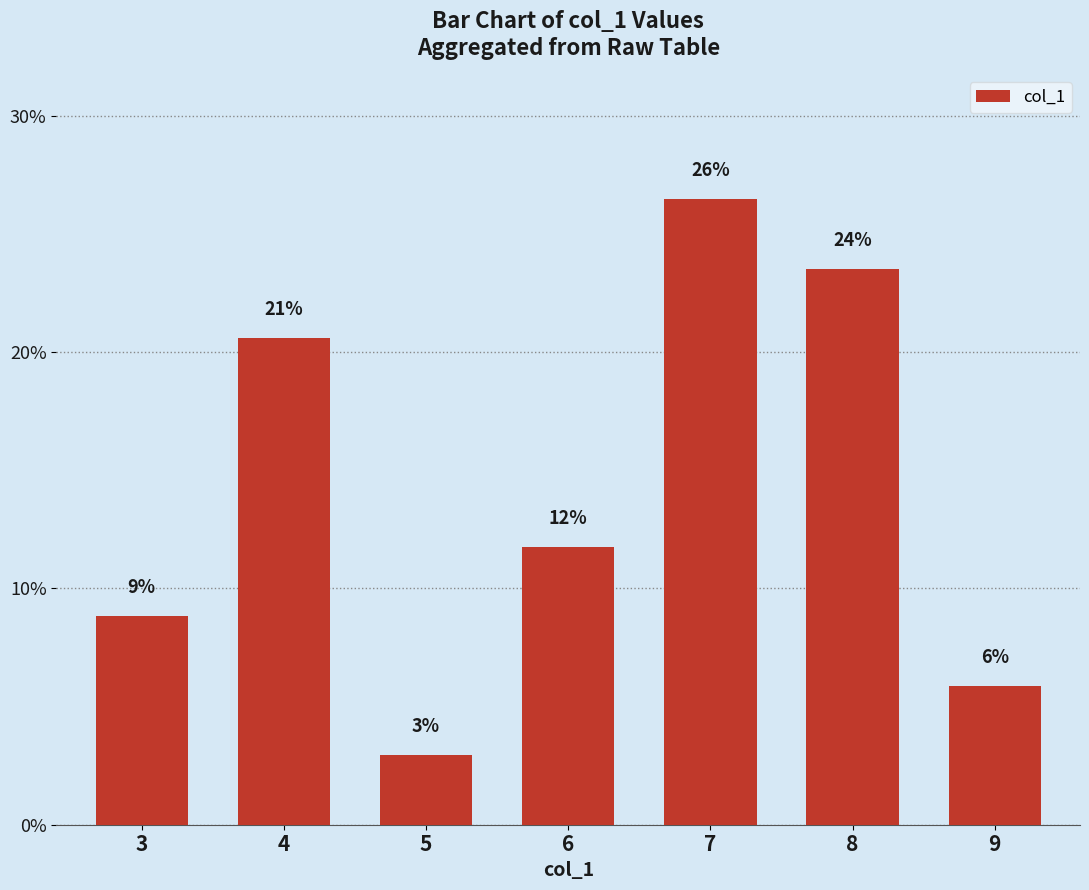

At which category does the chart reach its minimum across all series?

5